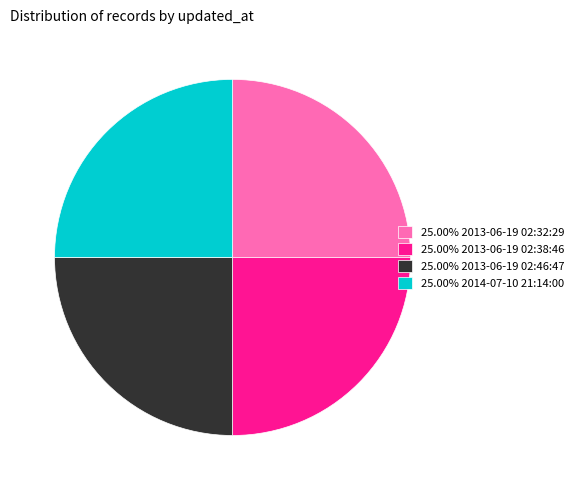

Count the number of slices in the pie.

4